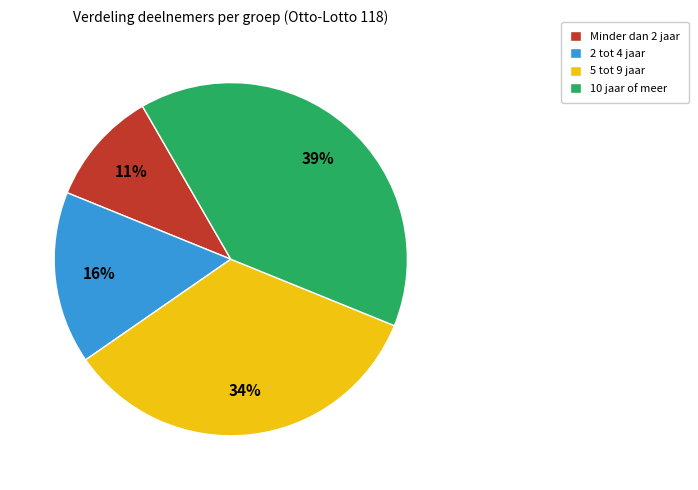

How many slices are in this pie chart?

4